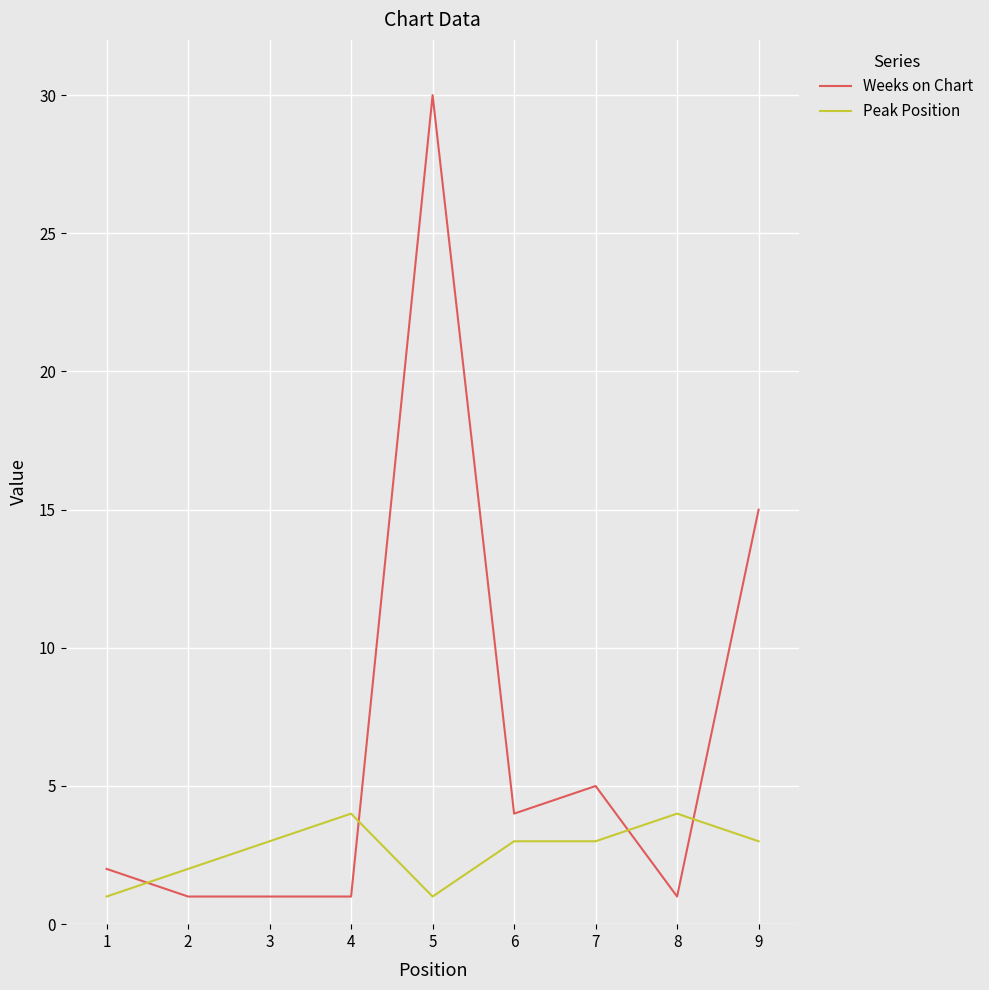

Which label corresponds to the largest value in the chart?

5